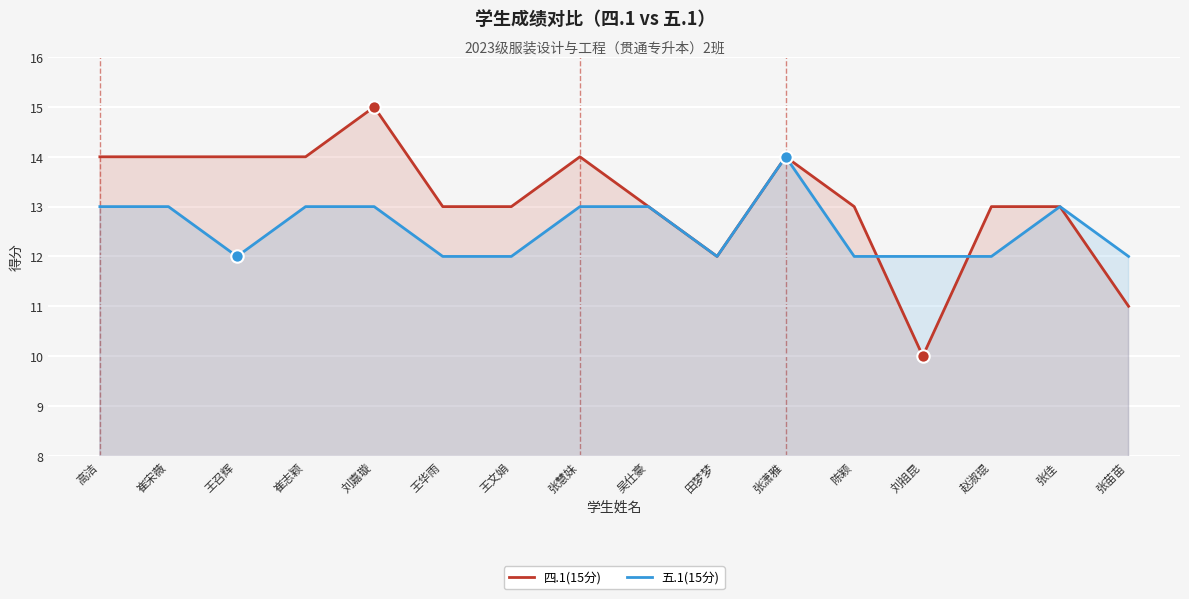

Is the value of 五.1(15分) at 吴仕豪 greater than the value of 四.1(15分) at 王文娟?

No